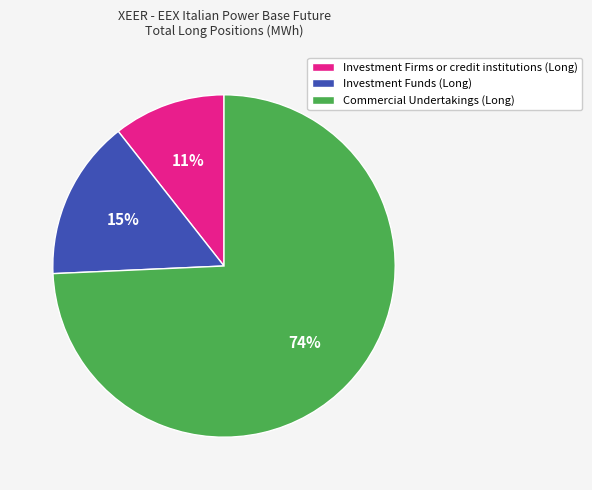

The Investment Firms or credit institutions (Long) slice represents 16% of the pie. True or false?

False